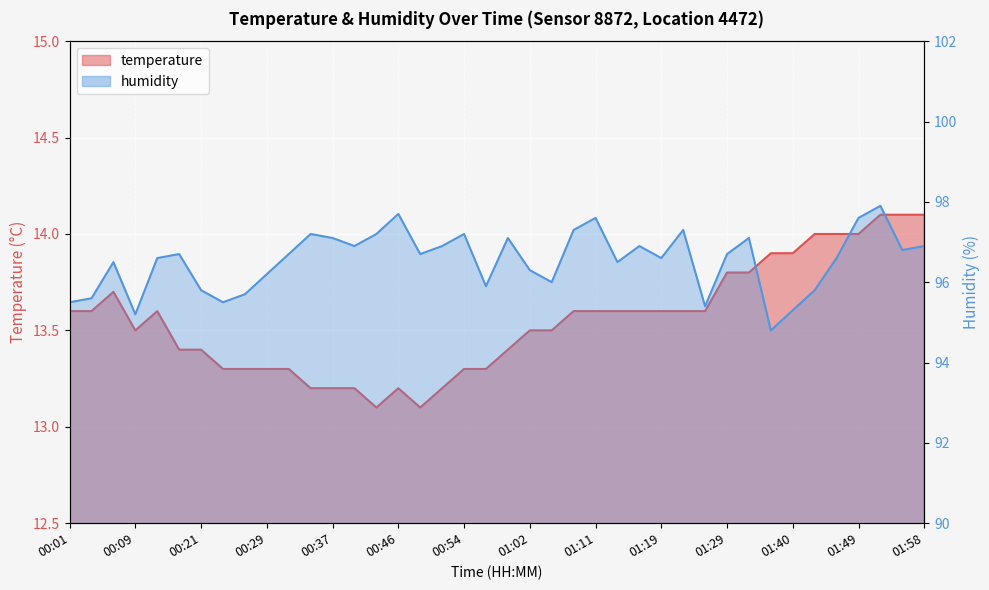

At which category does humidity reach its first local peak?

00:07